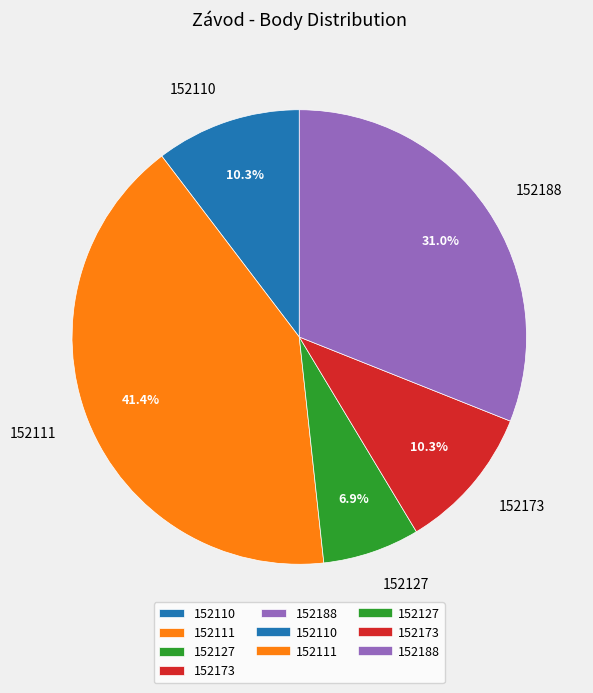

What percentage is NOT represented by 152173?

89.7%